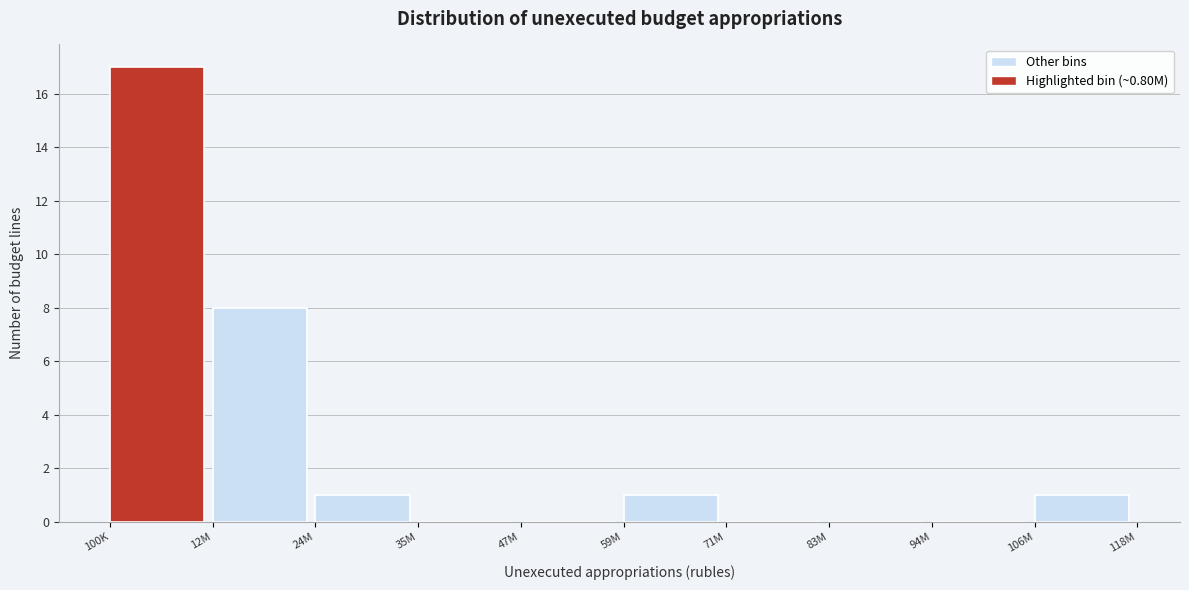

Reading left to right, list all the values displayed in this chart.

100K=17	12M=8	24M=1	35M=0	47M=0	59M=1	71M=0	83M=0	94M=0	106M=1